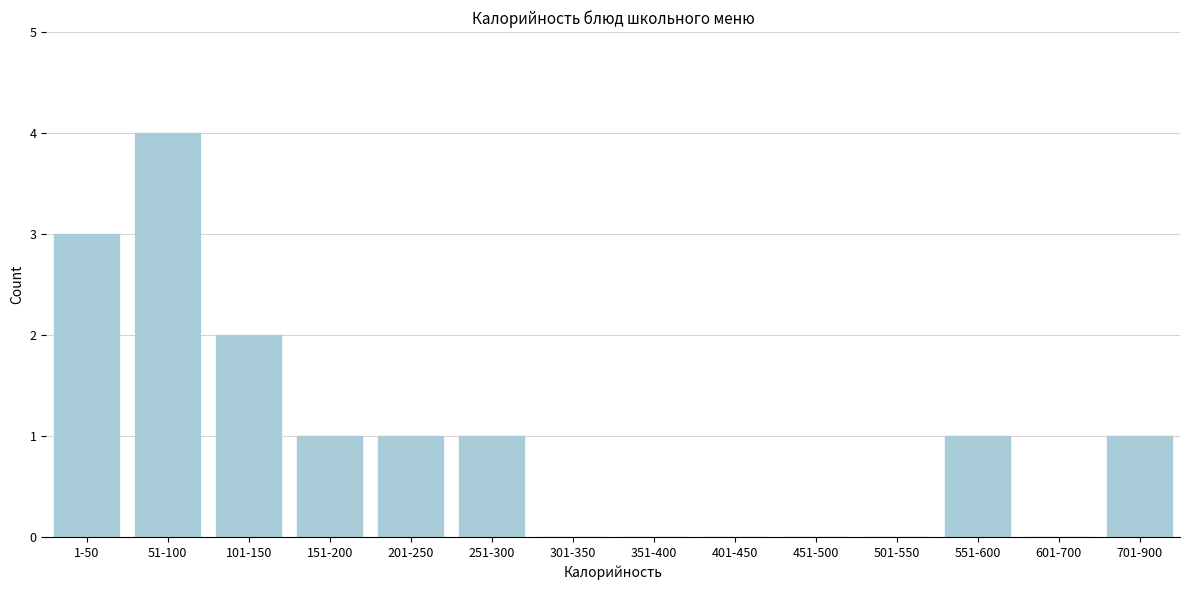

Reading left to right, extract all data points from this chart.

1-50=3	51-100=4	101-150=2	151-200=1	201-250=1	251-300=1	301-350=0	351-400=0	401-450=0	451-500=0	501-550=0	551-600=1	601-700=0	701-900=1